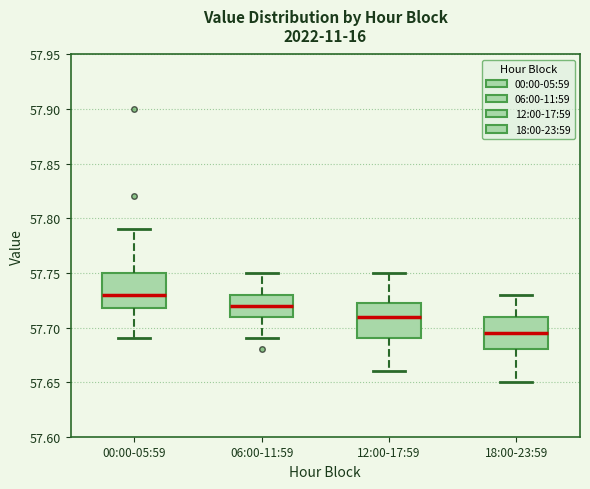

Reading left to right, transcribe this box plot: for each box, give where its median line is, the range the box spans, and where its two whiskers end, as read against the y-axis. The values are not printed on the chart, so give them approximately, as read against the axis.

00:00-05:59: median 57.730, box 57.720 to 57.750, whiskers 57.690 to 57.790
06:00-11:59: median 57.720, box 57.710 to 57.730, whiskers 57.690 to 57.750
12:00-17:59: median 57.710, box 57.690 to 57.725, whiskers 57.660 to 57.750
18:00-23:59: median 57.695, box 57.680 to 57.710, whiskers 57.650 to 57.730